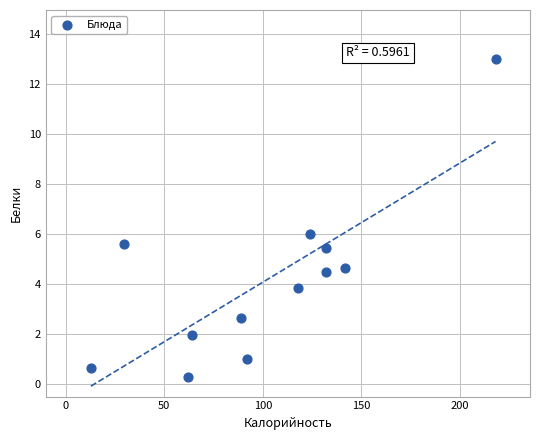

What is the average X value?

101.3